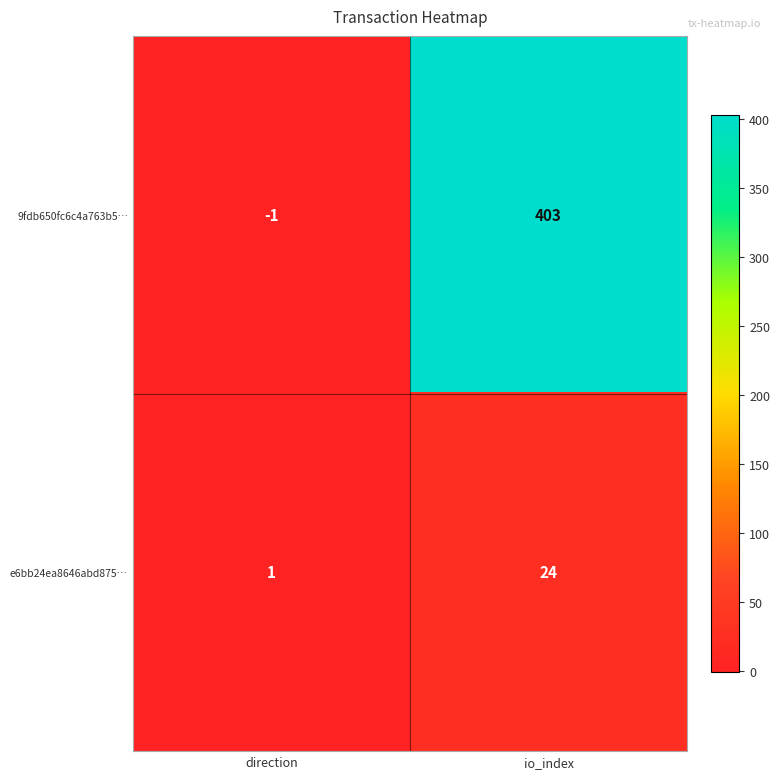

At which category is the sum across all series the highest?

io_index